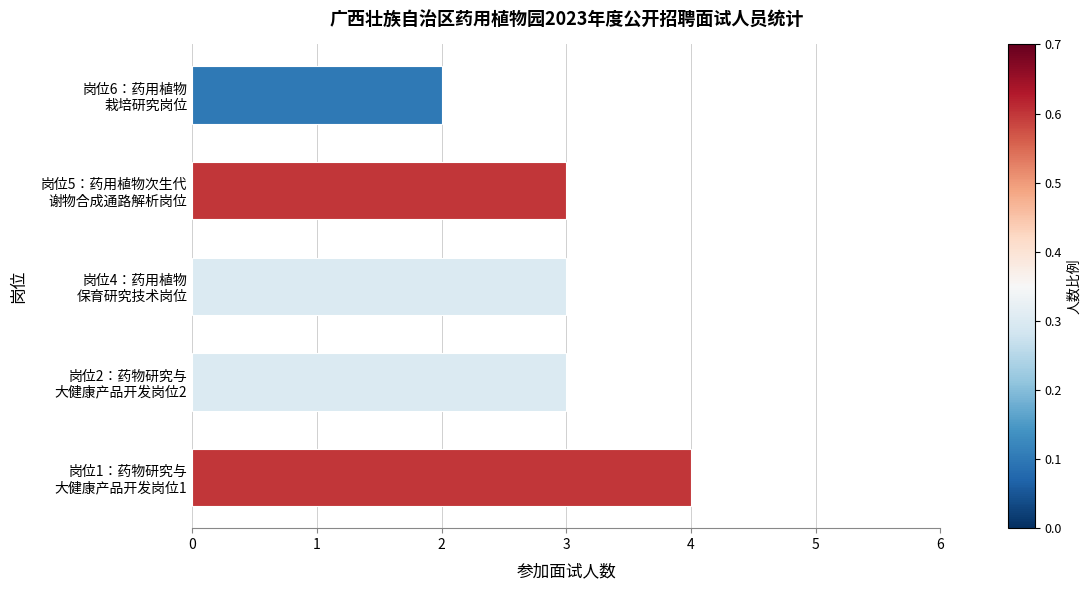

What is the sum of all values?

15